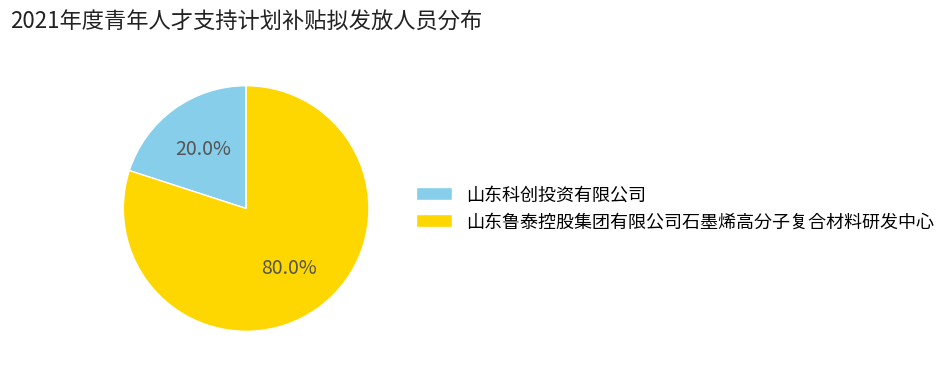

To the nearest percent, what is the average slice percentage?

50%